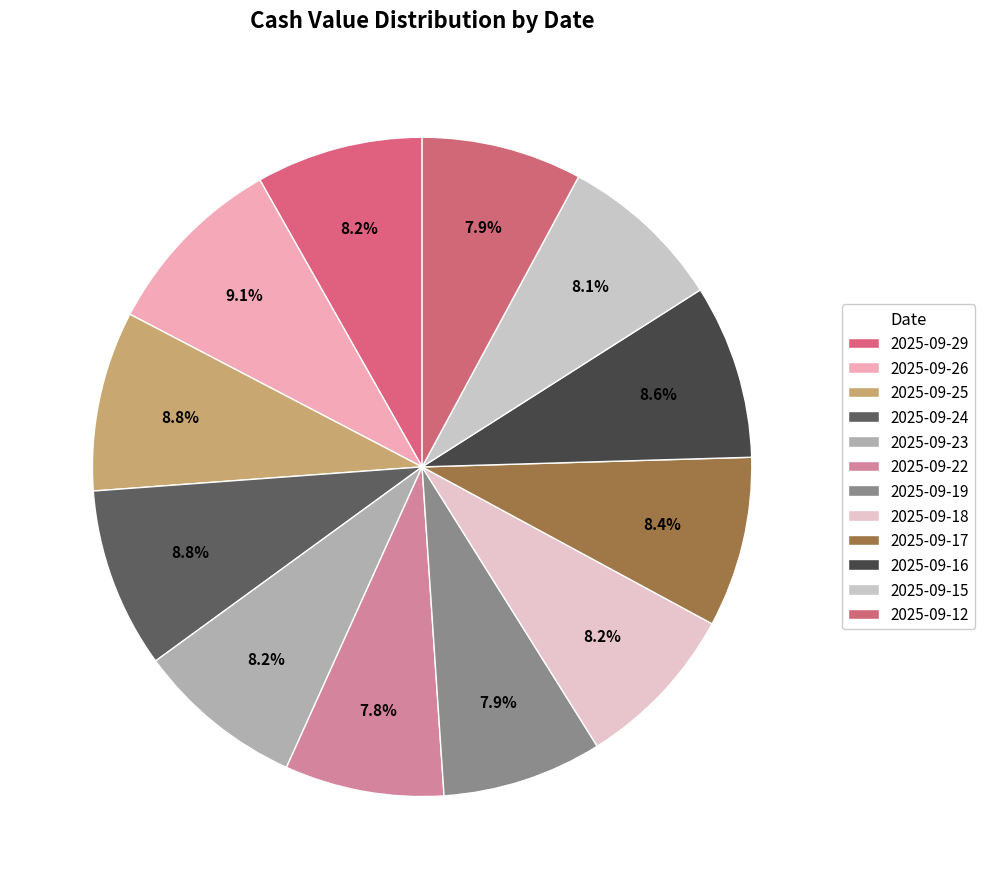

What percentage is the 2025-09-26 slice, to the nearest percent?

9%